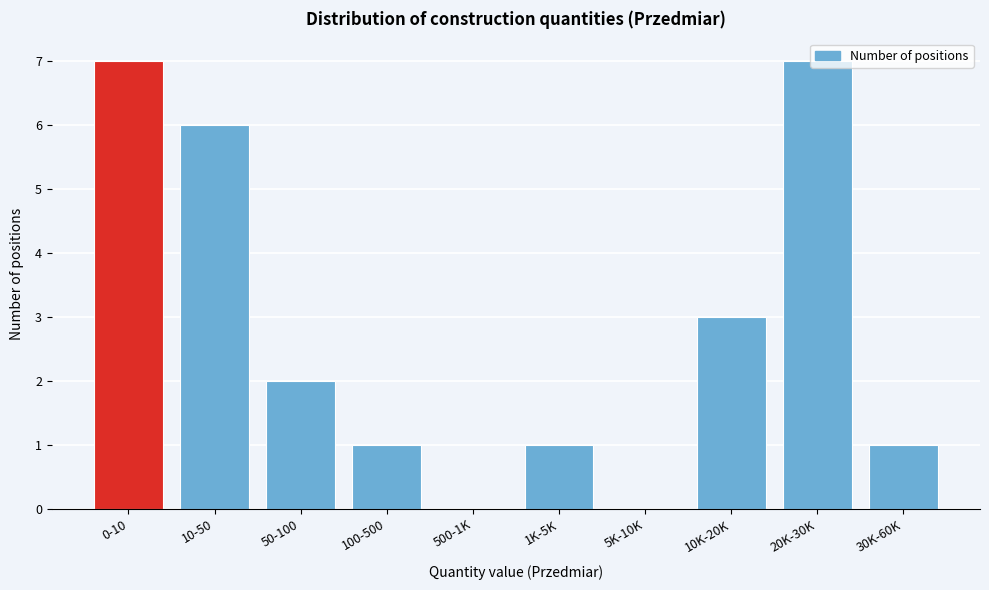

What is the sum of the values at 5K-10K and 10-50?

6